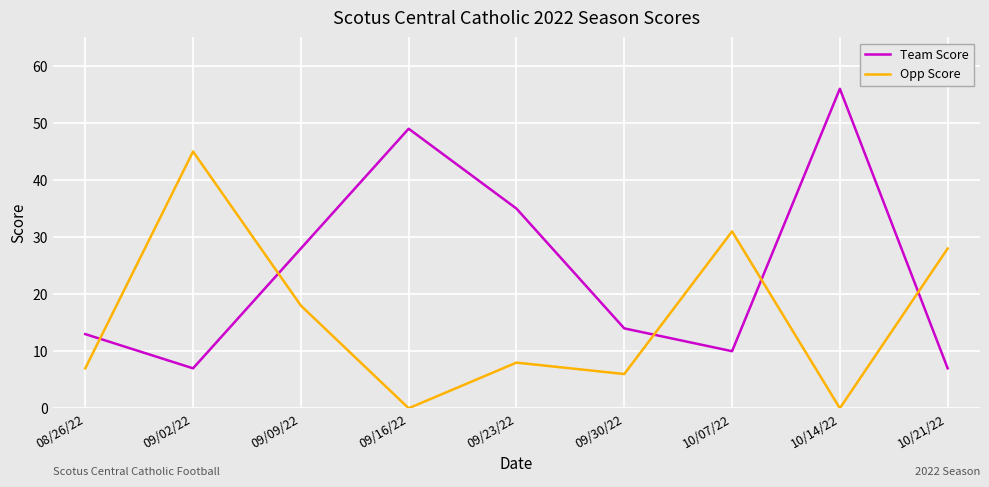

Reading right to left, extract all data points from this chart.

Team Score: 7	56	10	14	35	49	28	7	13
Opp Score: 28	0	31	6	8	0	18	45	7